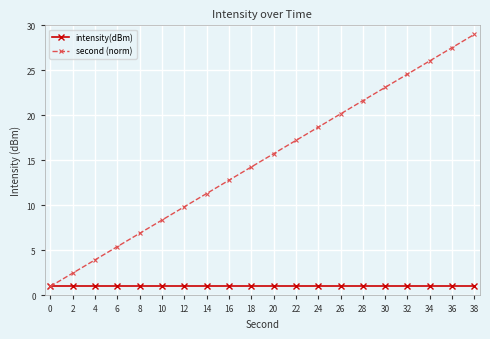

What is the maximum value for second (norm)?

29.0